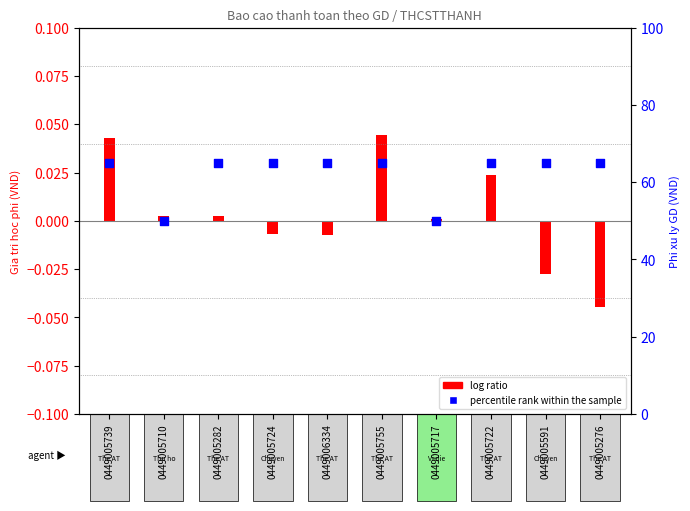

Between 0449005755 and 0449005276, which is larger?

0449005755